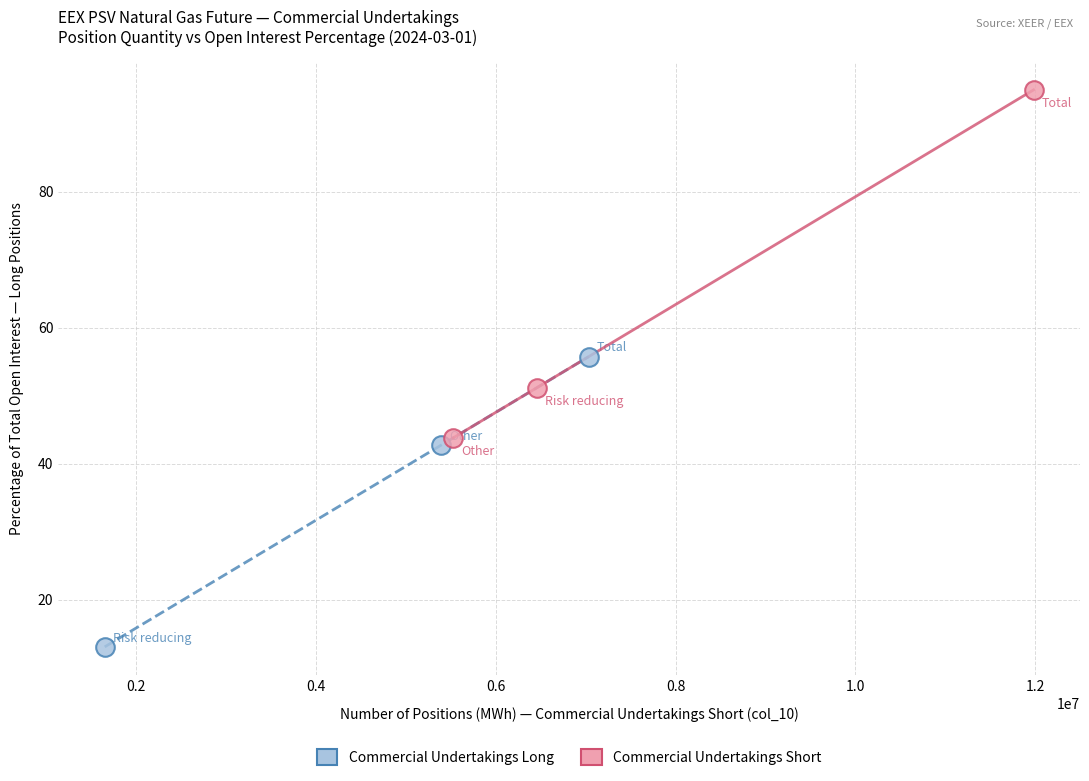

Which series contains the lowest Y value?

Commercial Undertakings Long